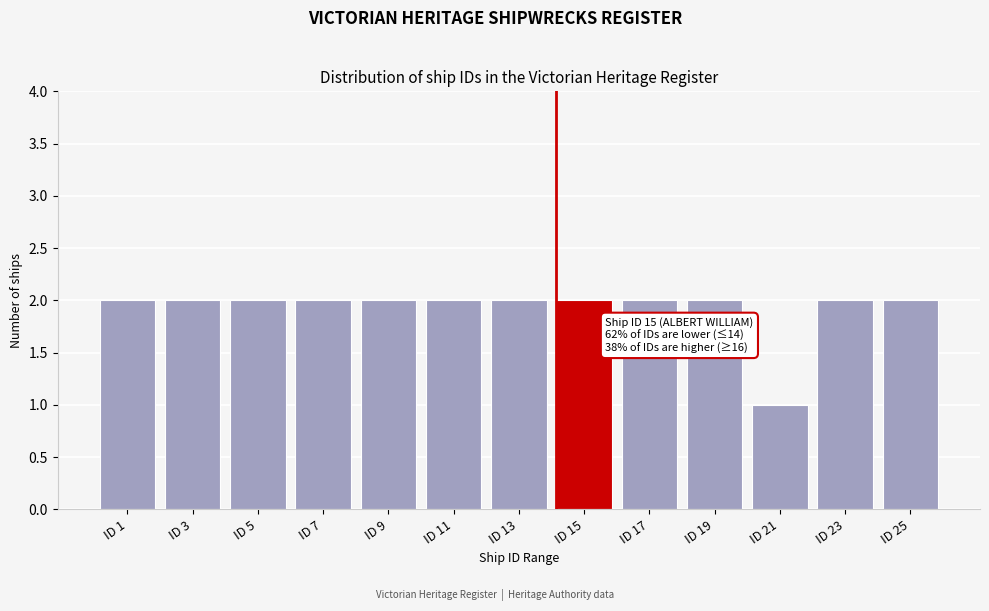

Reading left to right, transcribe all the data shown in this chart.

ID 1=2	ID 3=2	ID 5=2	ID 7=2	ID 9=2	ID 11=2	ID 13=2	ID 15=2	ID 17=2	ID 19=2	ID 21=1	ID 23=2	ID 25=2